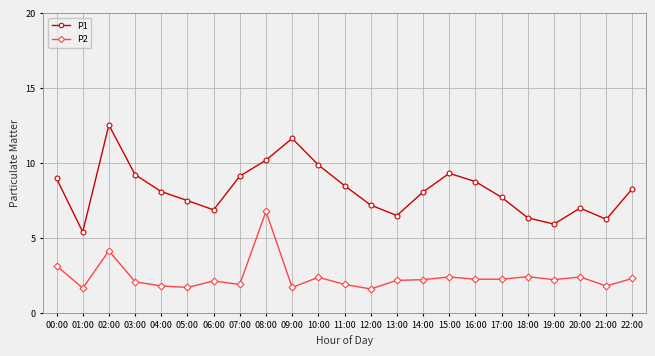

How many interior local peaks does the P1 series have?

4